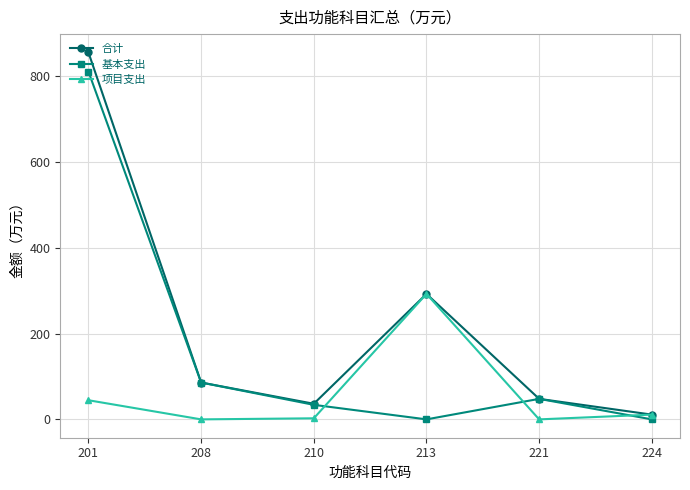

The 合计 series shows 36.4 at 210. True or false?

True